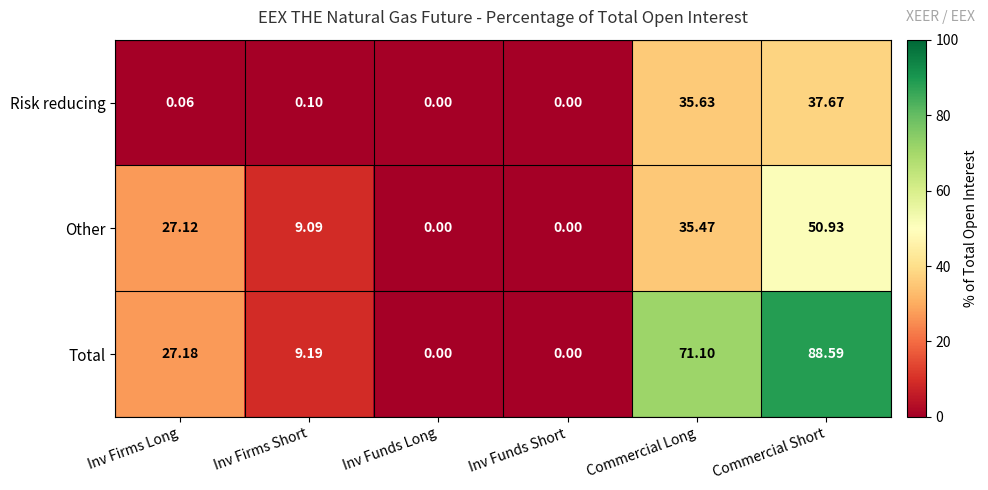

At which label is Total closest to 44?

Inv Firms Long